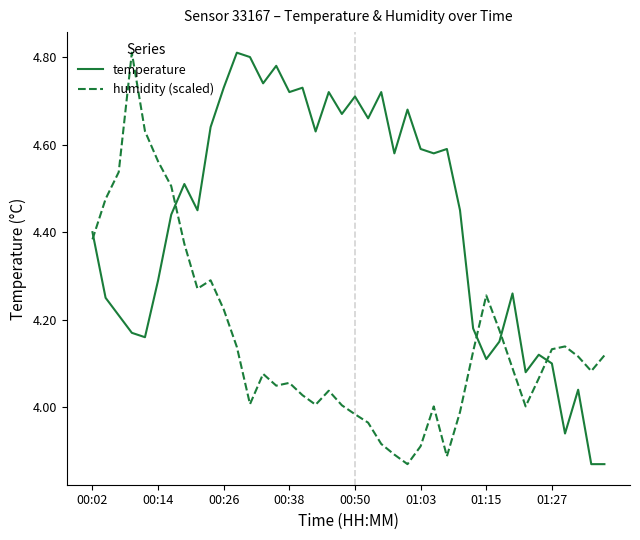

Rank the series by their average value, from highest to lowest.

temperature, humidity (scaled)